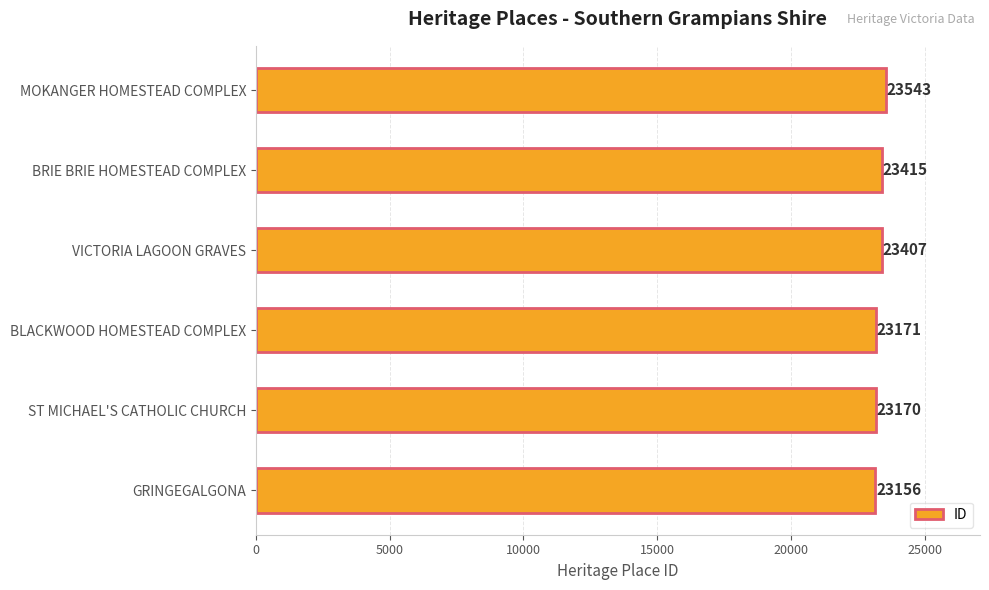

What is the difference between the maximum and minimum values?

387